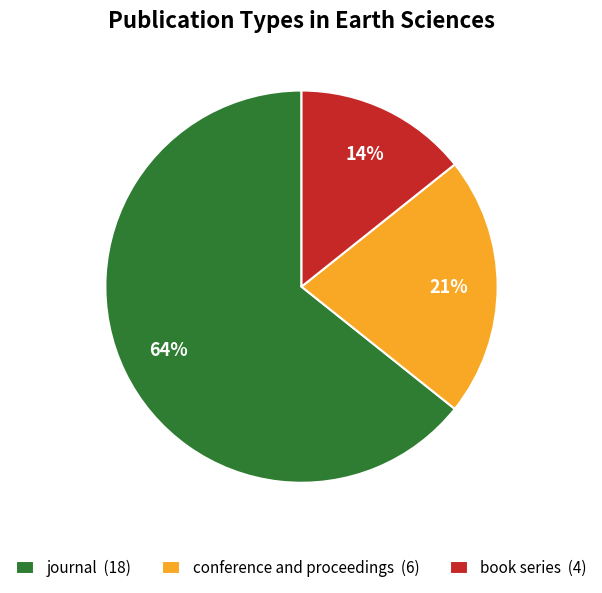

How many slices are in this pie chart?

3